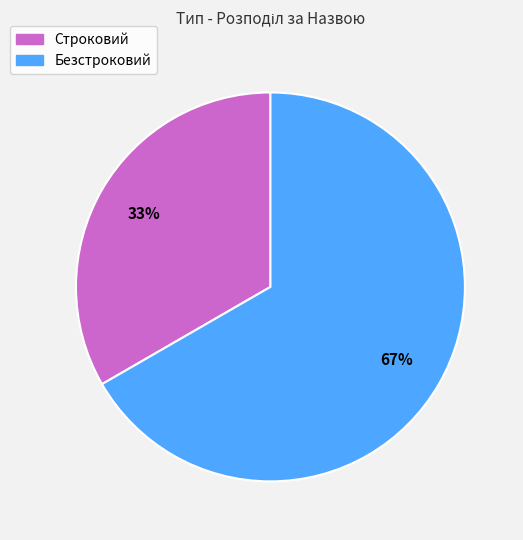

What is the smallest slice in the pie chart?

Строковий